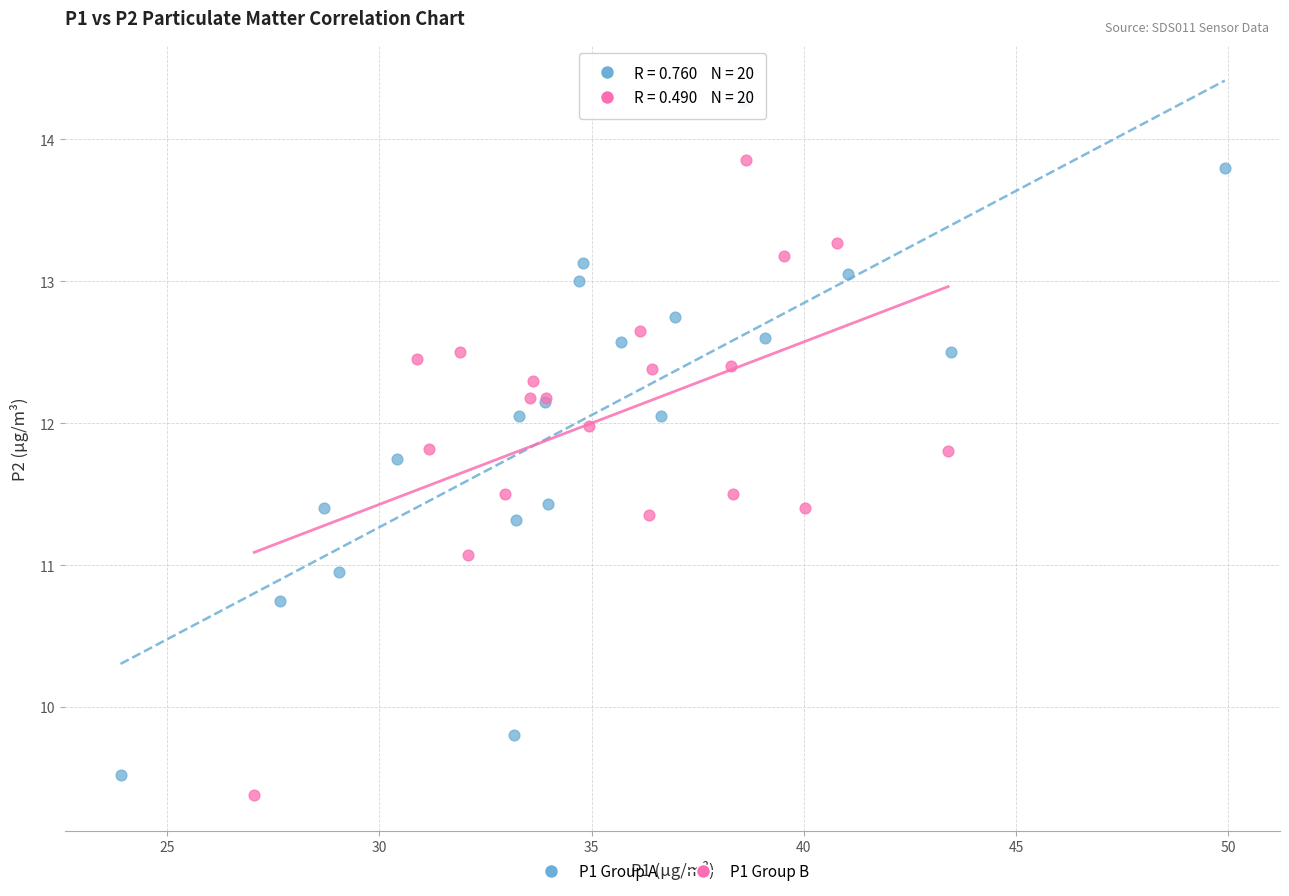

Which series contains the highest Y value?

P1 Group A